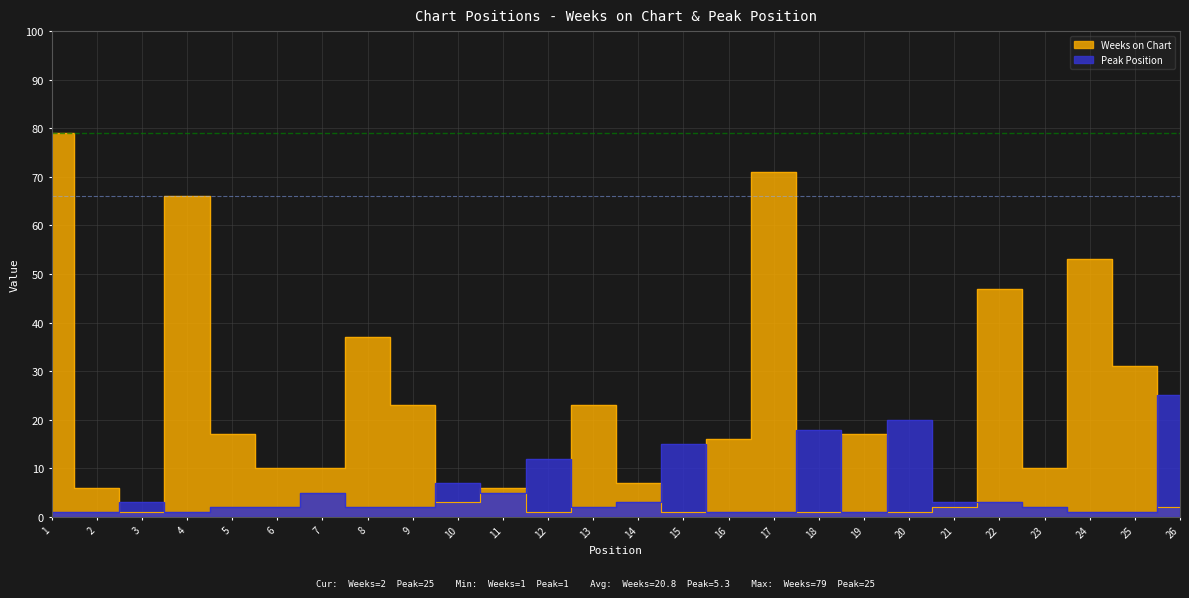

How many series are shown in this chart?

2